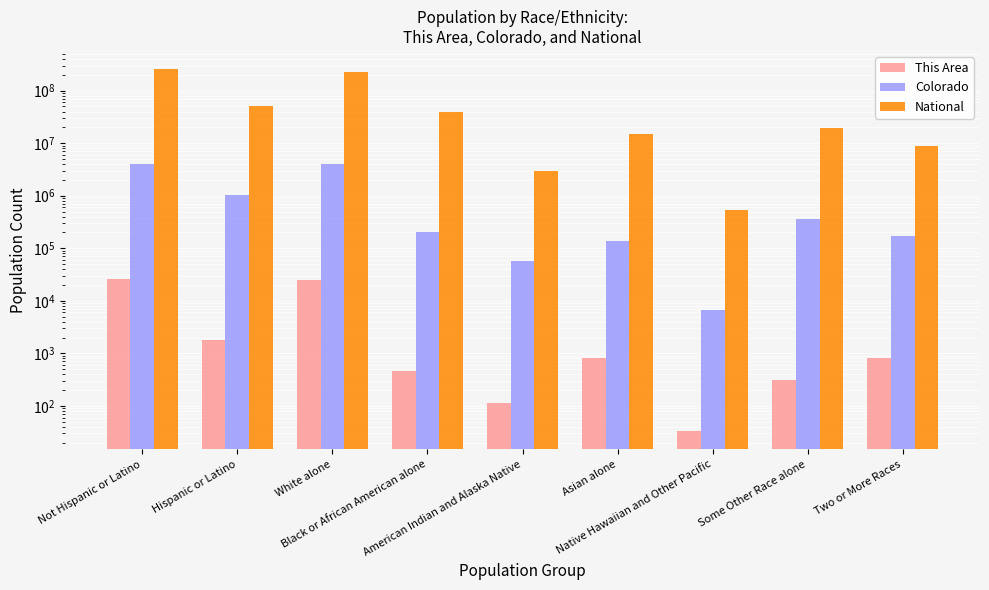

True or false: This Area has a value of 1328 at Asian alone.

False